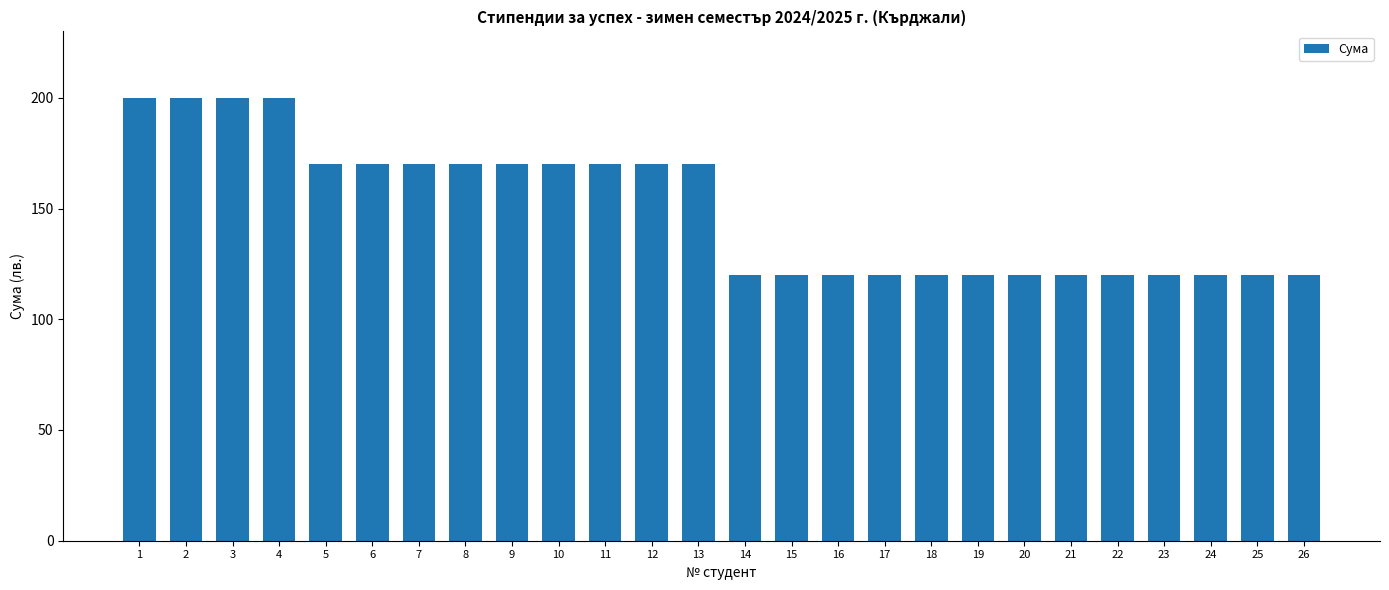

What value does the data have at 6, to the nearest 10?

170